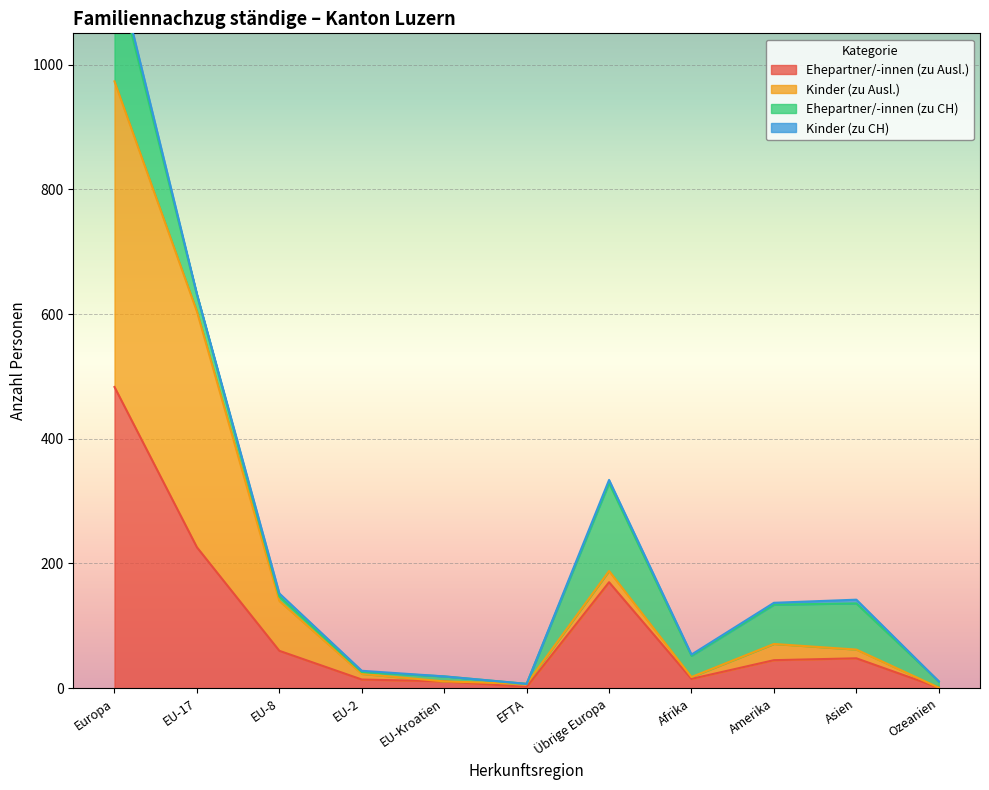

Which label corresponds to the largest value in the chart?

Europa